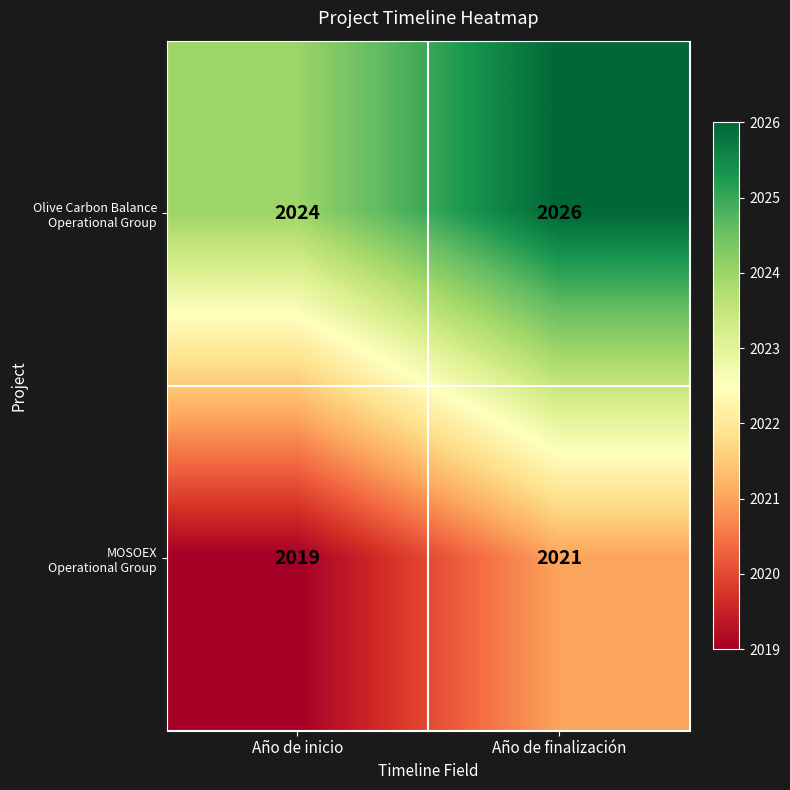

What is the total value across all series at Año de inicio?

4043